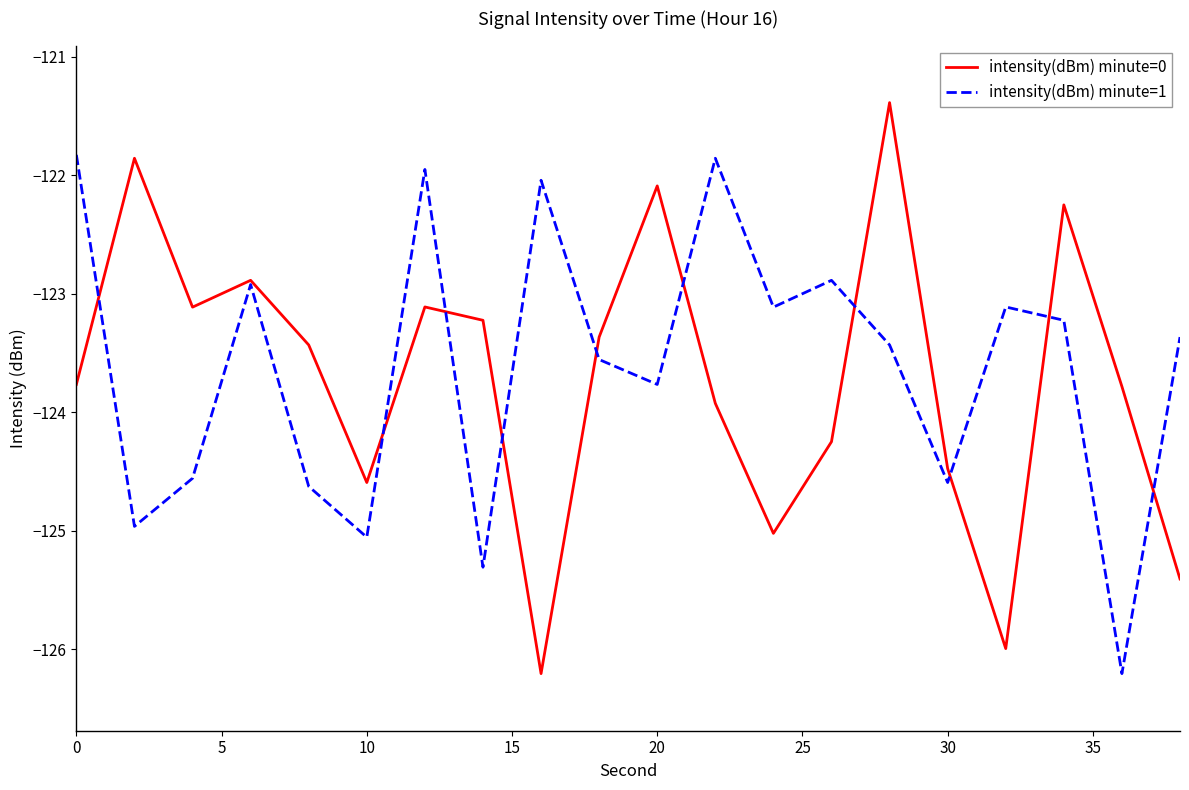

Rank the series by their average value, from lowest to highest.

intensity(dBm) minute=0, intensity(dBm) minute=1